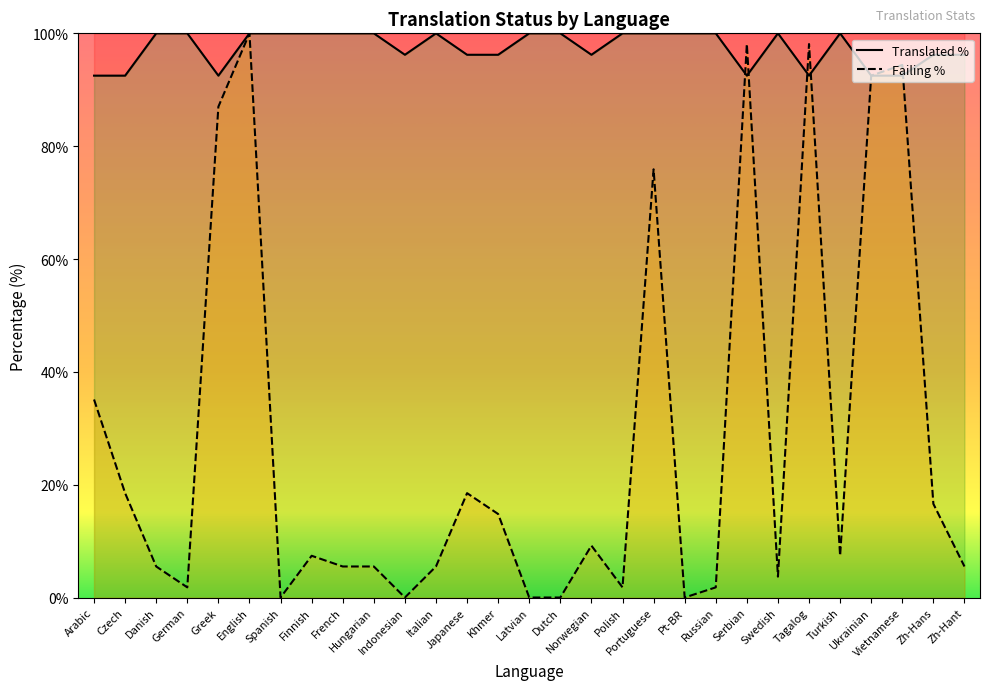

What is the label of the 26th point from the right?

German